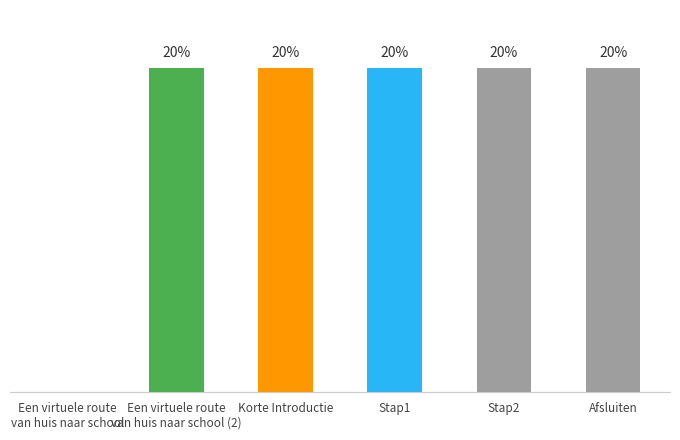

Are the bars horizontal?

No